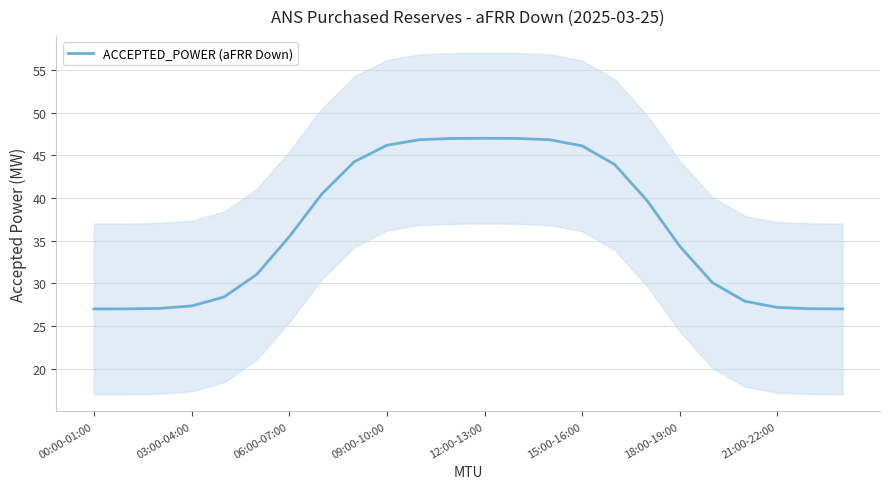

True or false: there are more than 0 points higher than both neighbors.

True